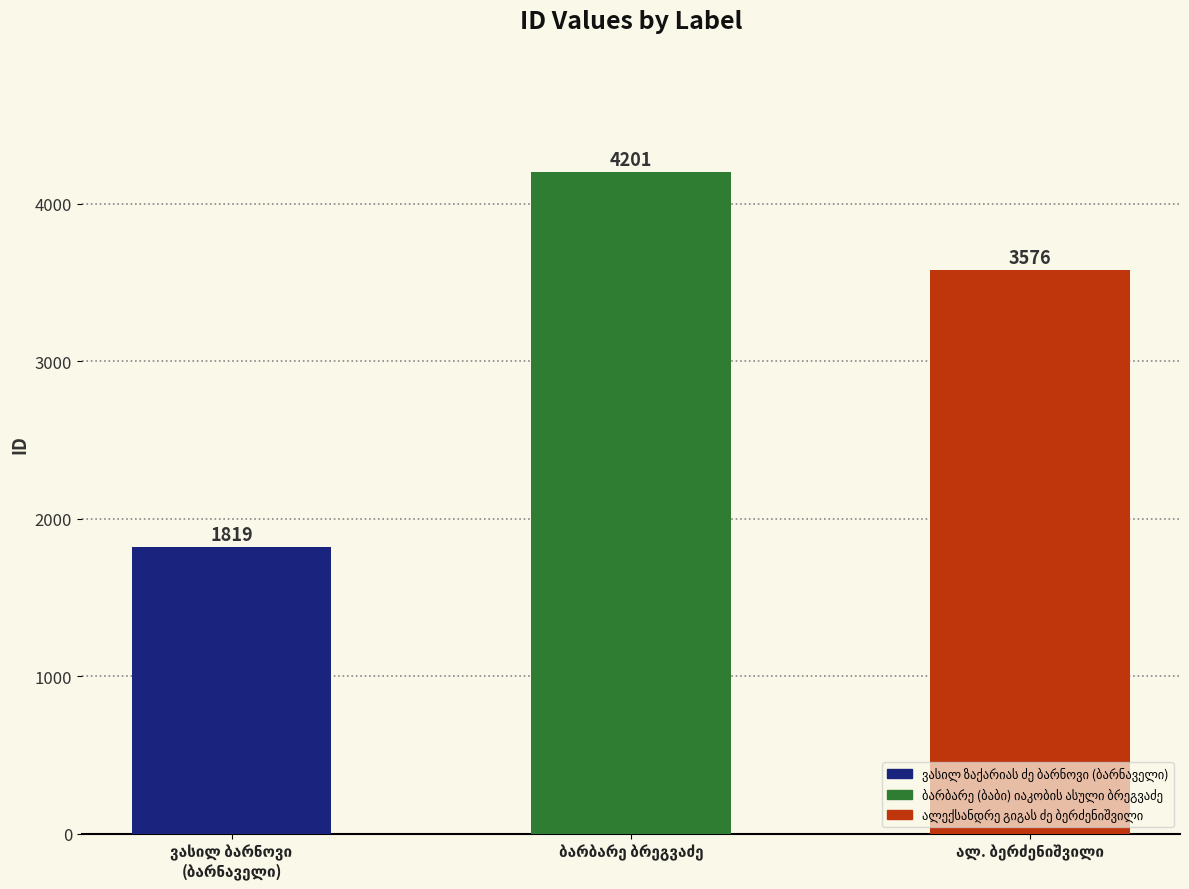

What is the difference between the maximum and second lowest values?

625